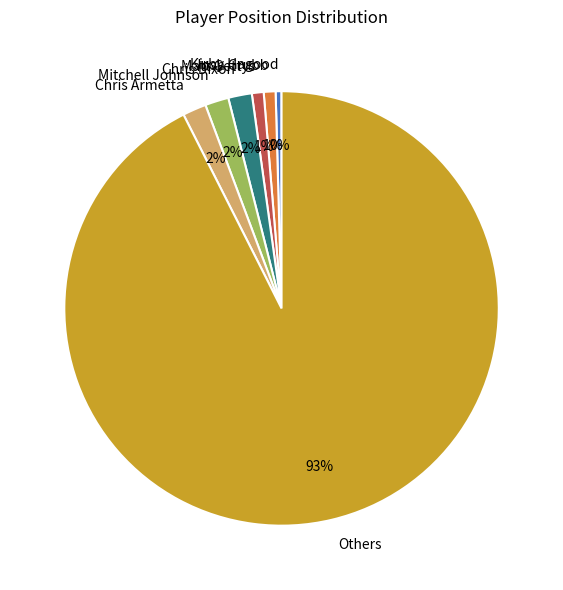

Do Mitchell Johnson and Josh Grubb together represent more than half of the pie?

No